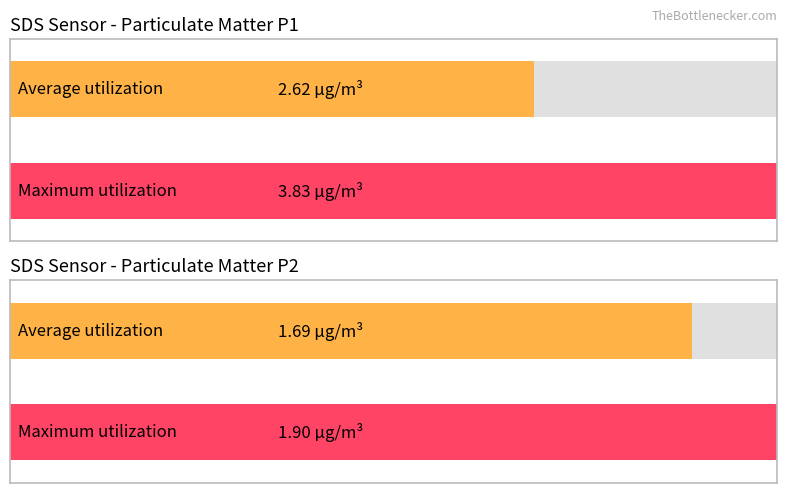

How many bars are there in each group?

2